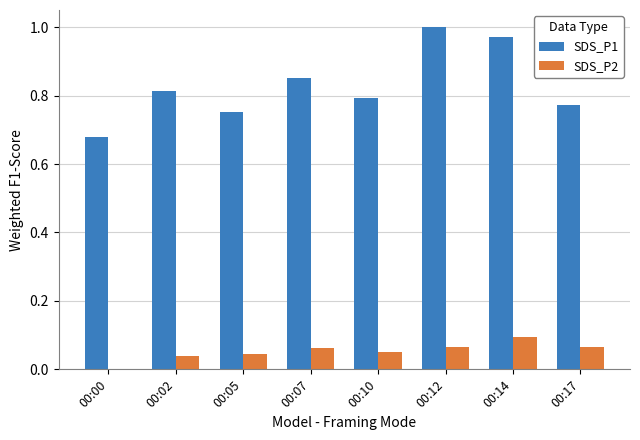

How many distinct data groups are displayed?

2